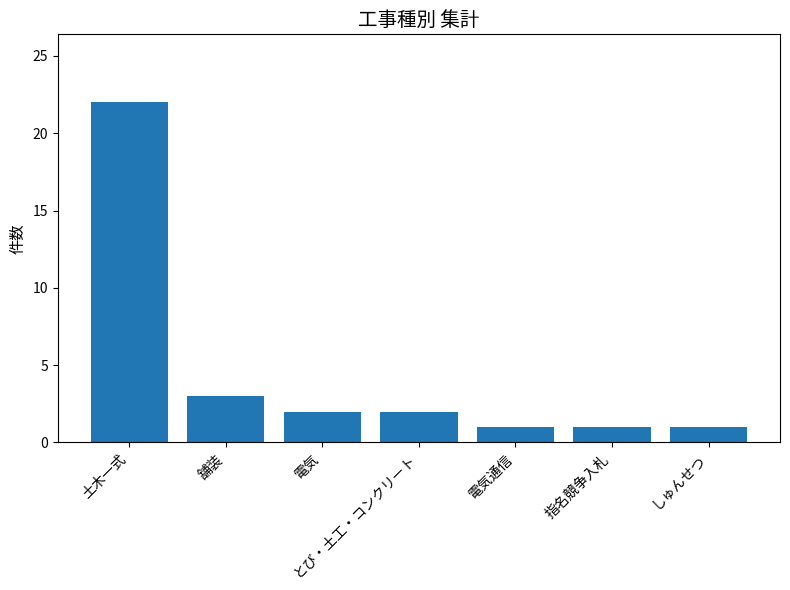

What is the value of the 4th bar from the left?

2